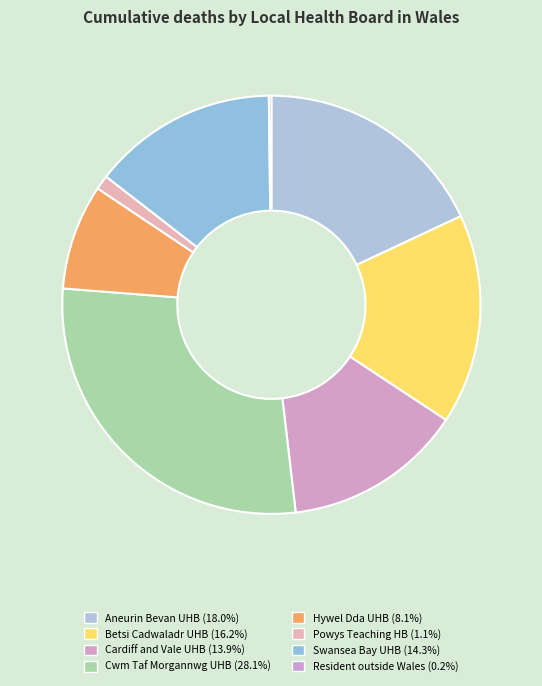

Count the number of slices in the pie.

8